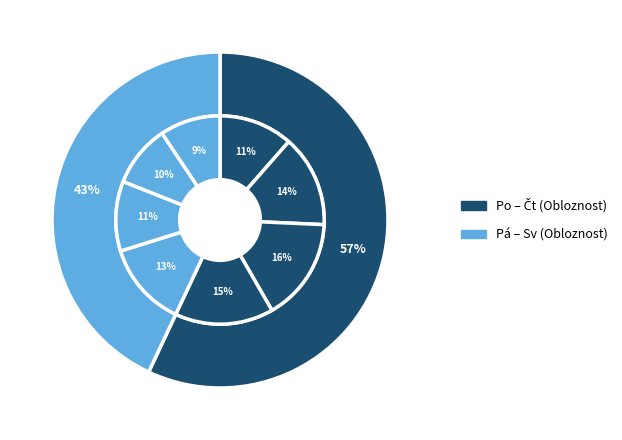

To the nearest percent, what is the combined percentage of Pondělí and Úterý?

26%